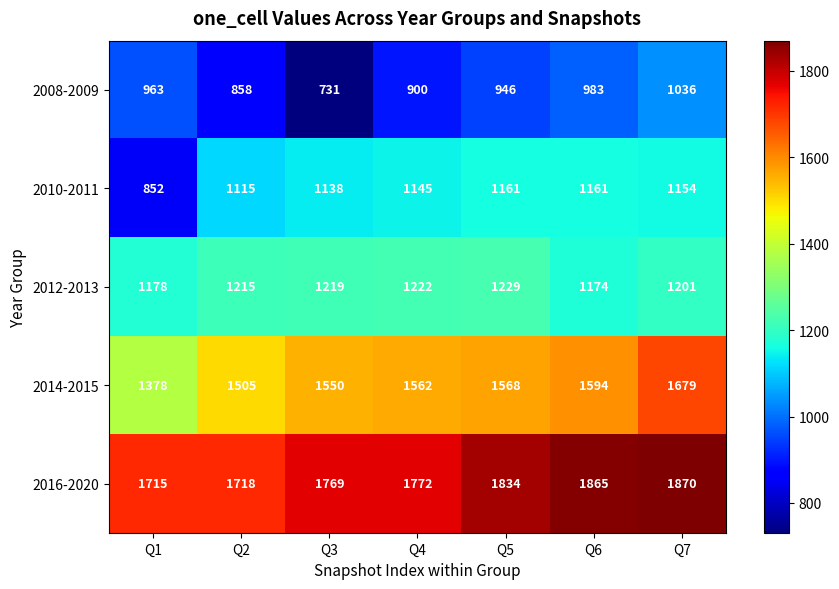

What is the spread (max minus min) of values at Q1?

863